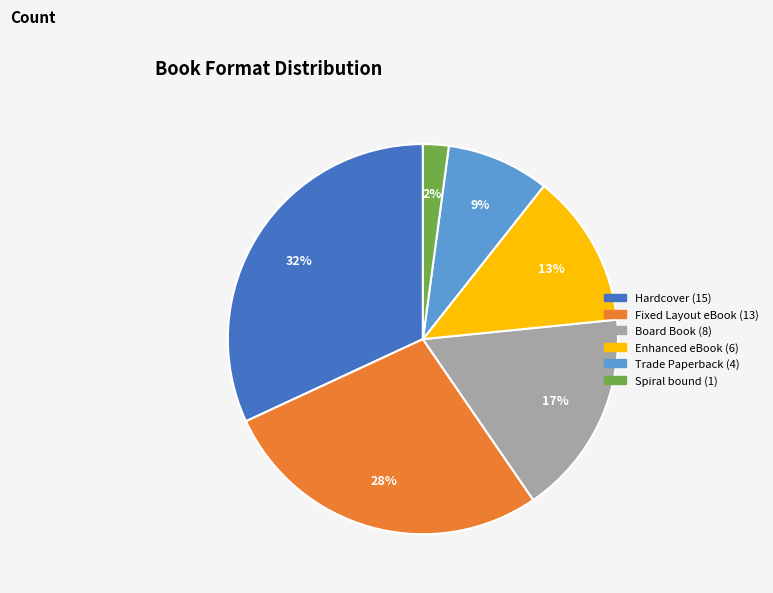

Is there a majority slice in this chart?

No